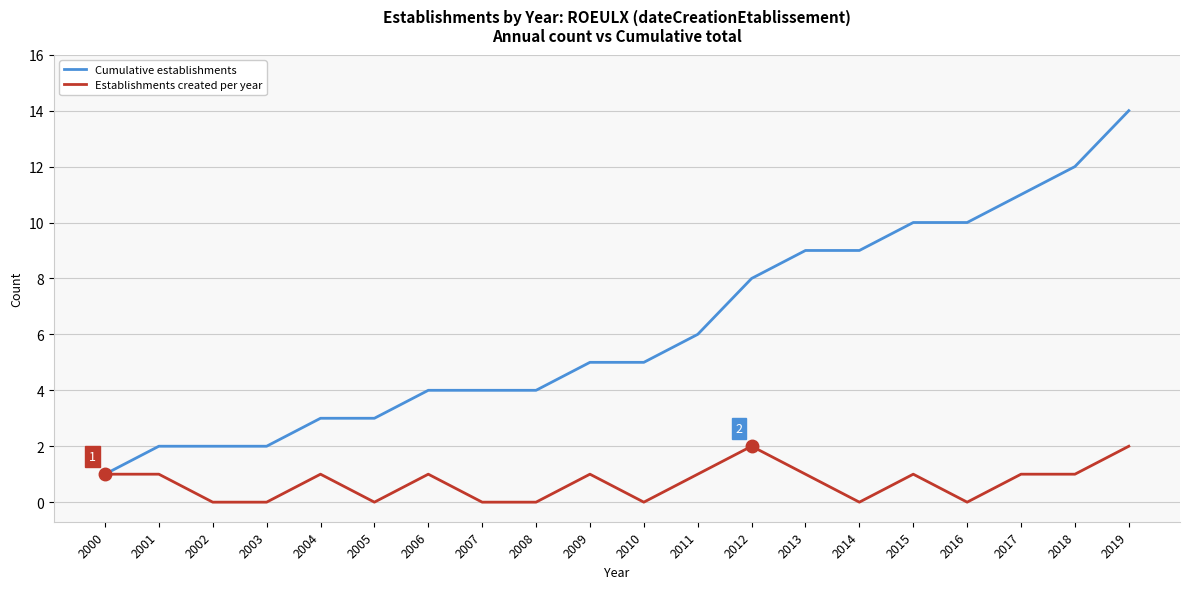

What is the greatest value displayed?

14